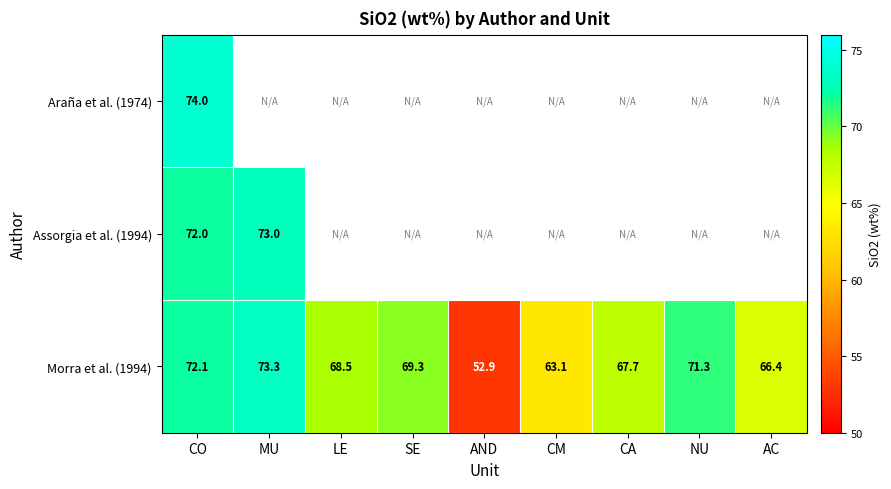

Which has a higher value, SE or NU?

NU